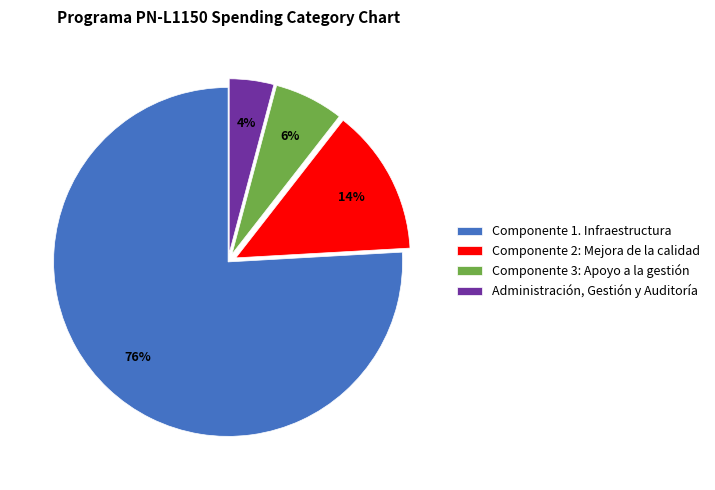

To the nearest percent, what is the difference between the largest and smallest slice percentages?

72%